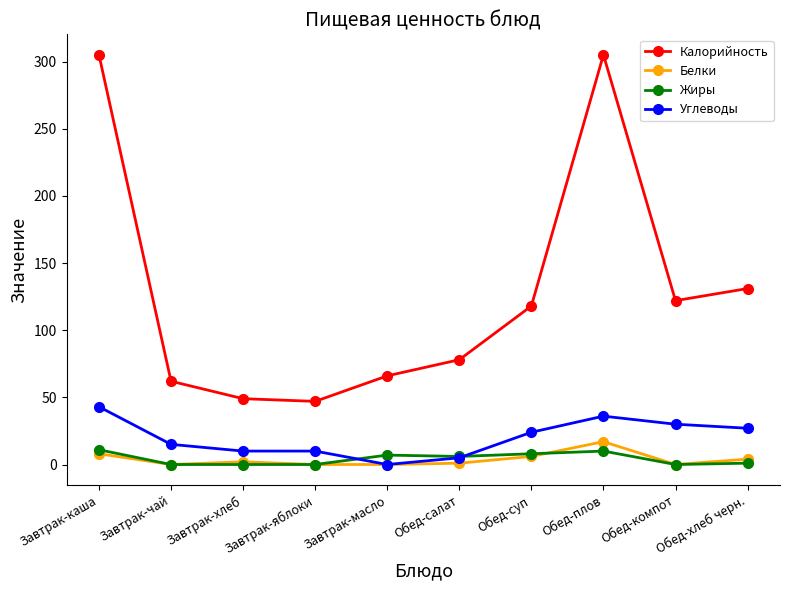

In Калорийность, how many points are higher than both neighbors (excluding endpoints)?

1